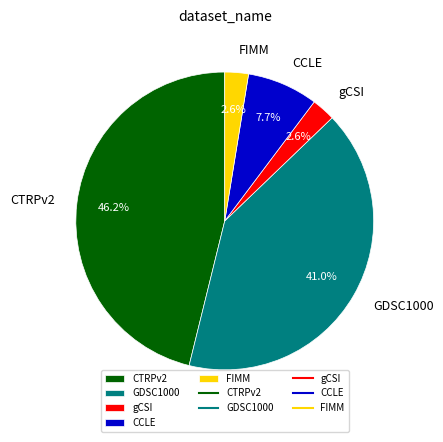

To the nearest percent, what is the combined percentage of CCLE and GDSC1000?

49%